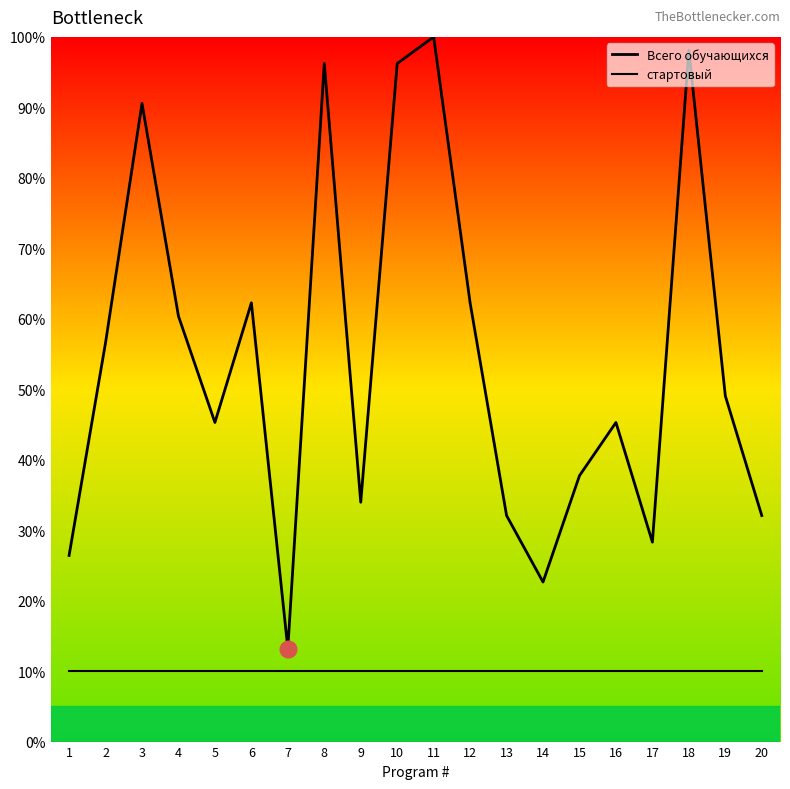

Which series has the widest spread of values?

Всего обучающихся